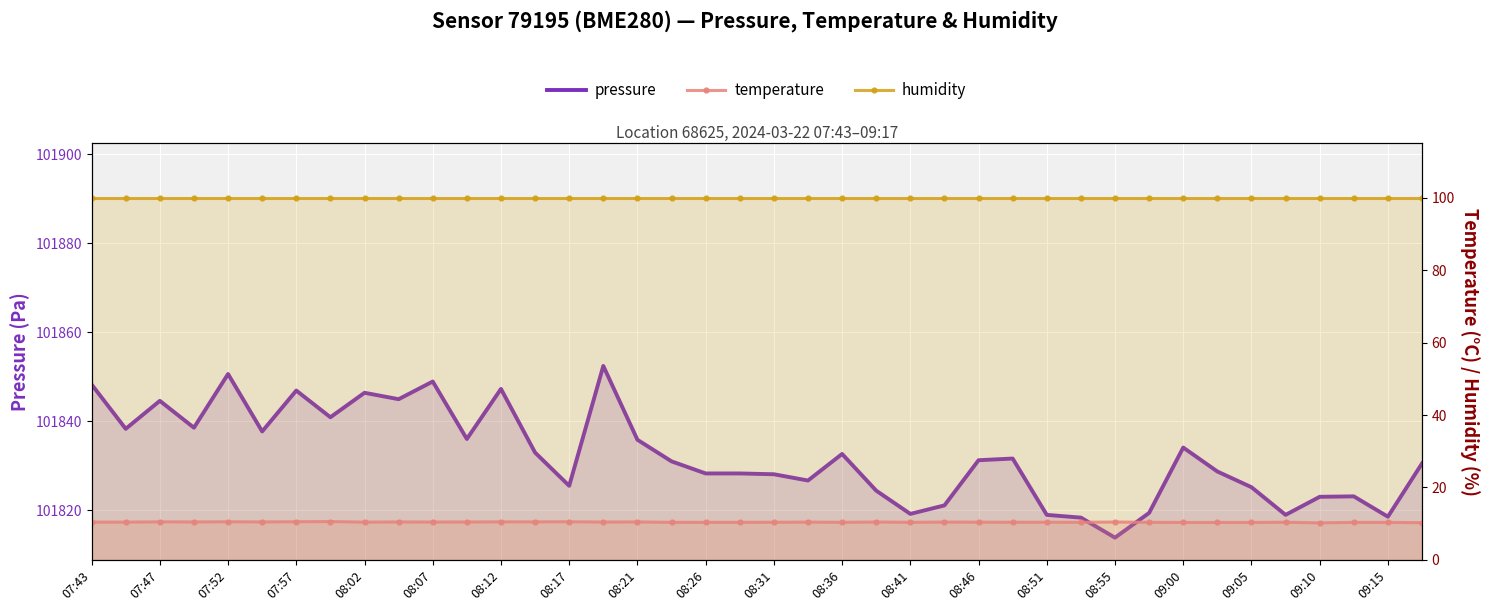

True or false: temperature and pressure intersect in this chart.

False